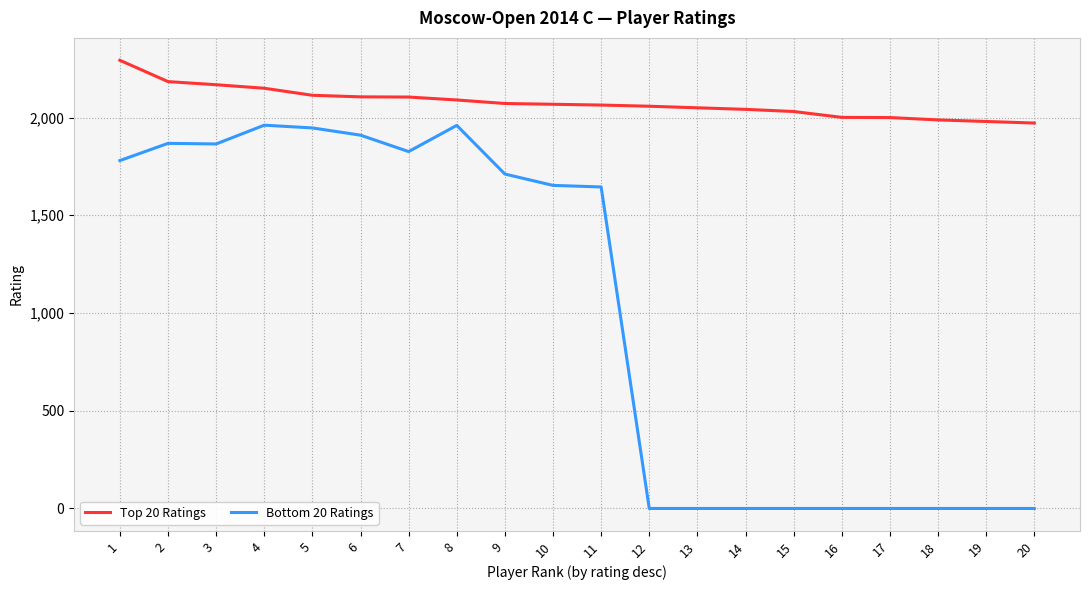

How many categories are shown in the chart?

20